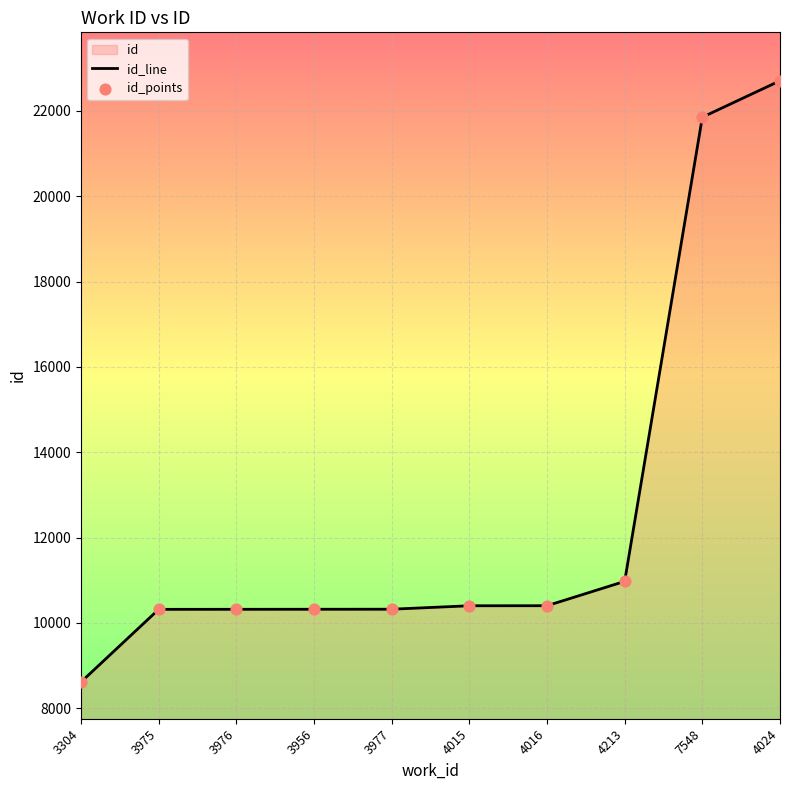

At how many categories does at least one series exceed 18790?

2